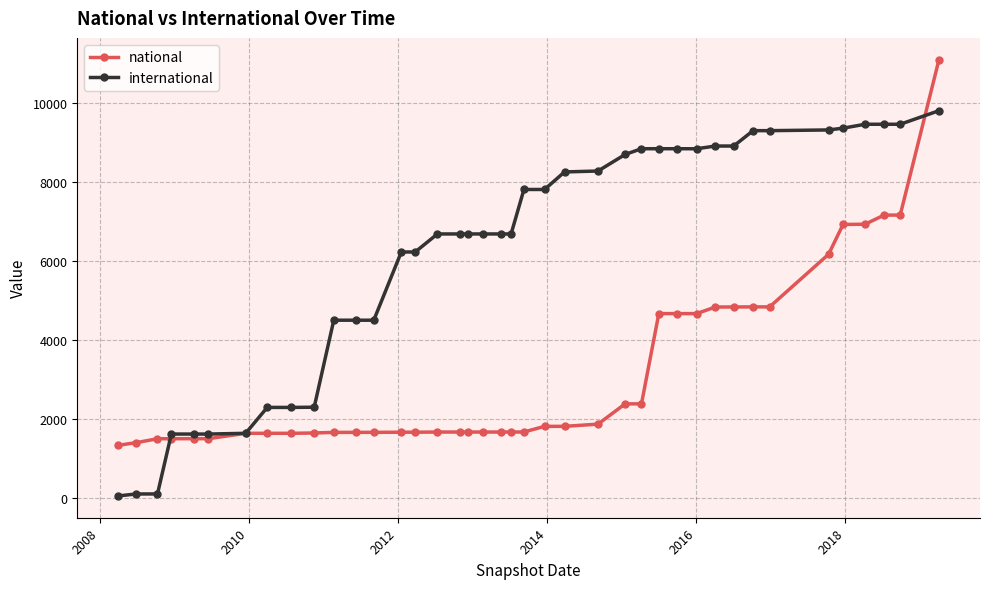

Rank the series by their average value, from lowest to highest.

national, international